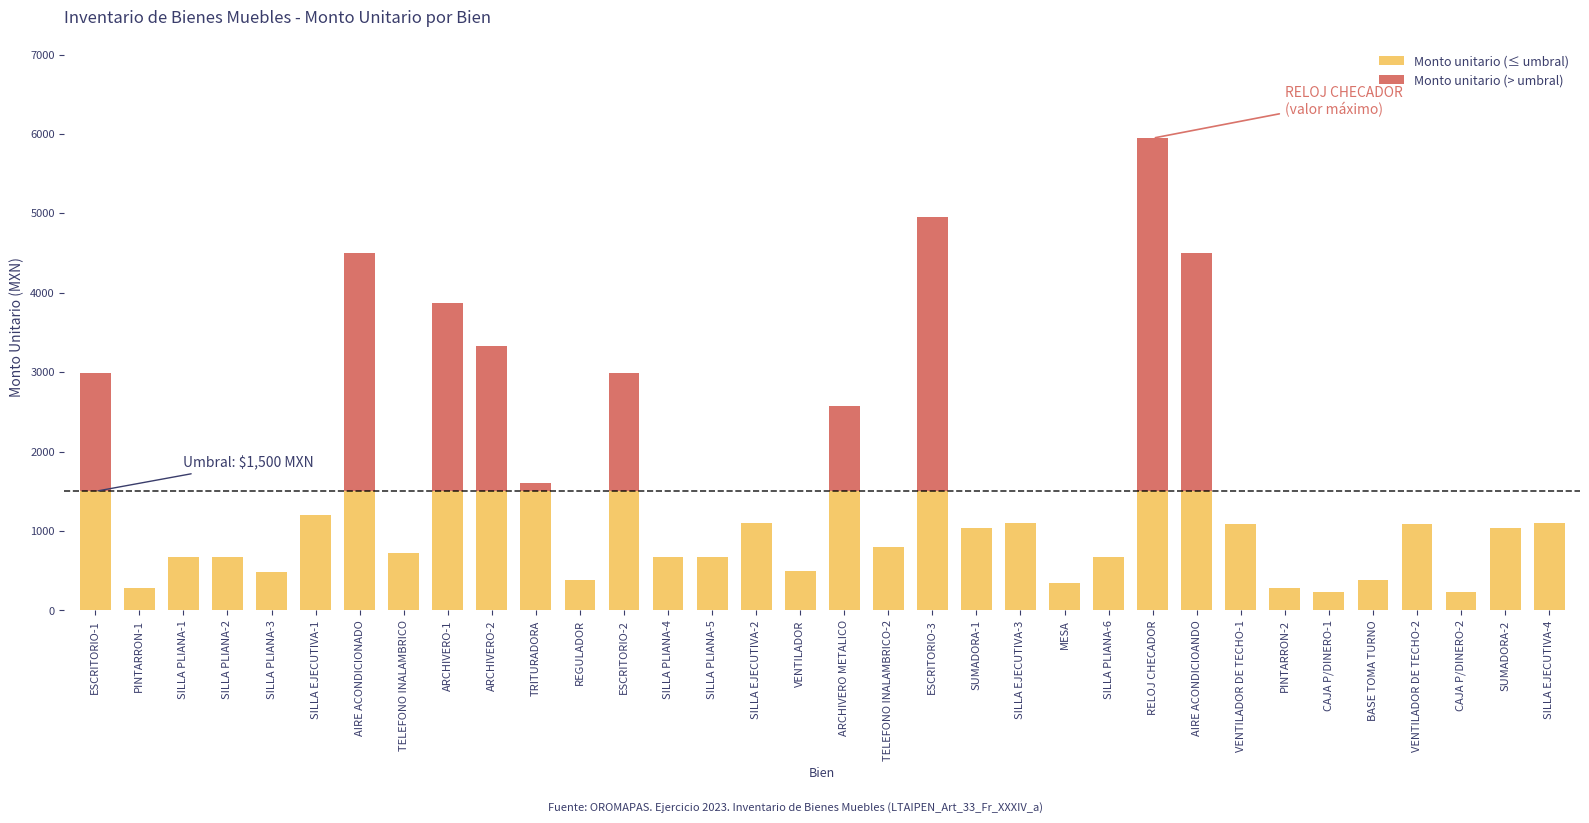

What is the maximum value for Monto unitario (≤ umbral)?

1500.0